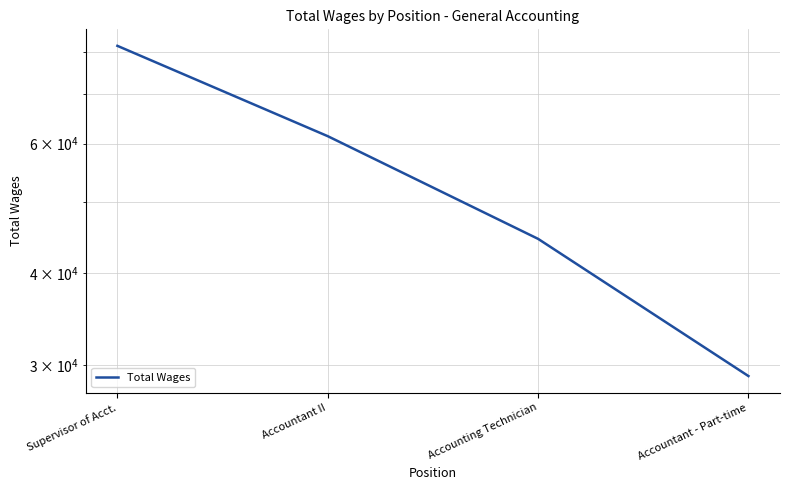

How many lines are shown in the chart?

1